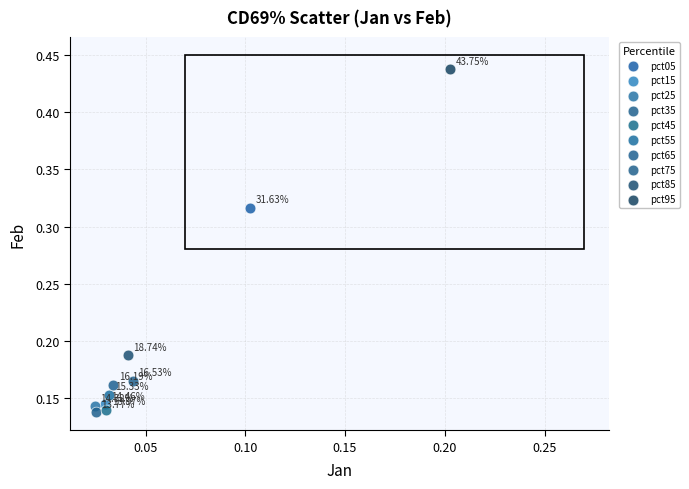

Which series reaches the minimum Y coordinate?

pct35